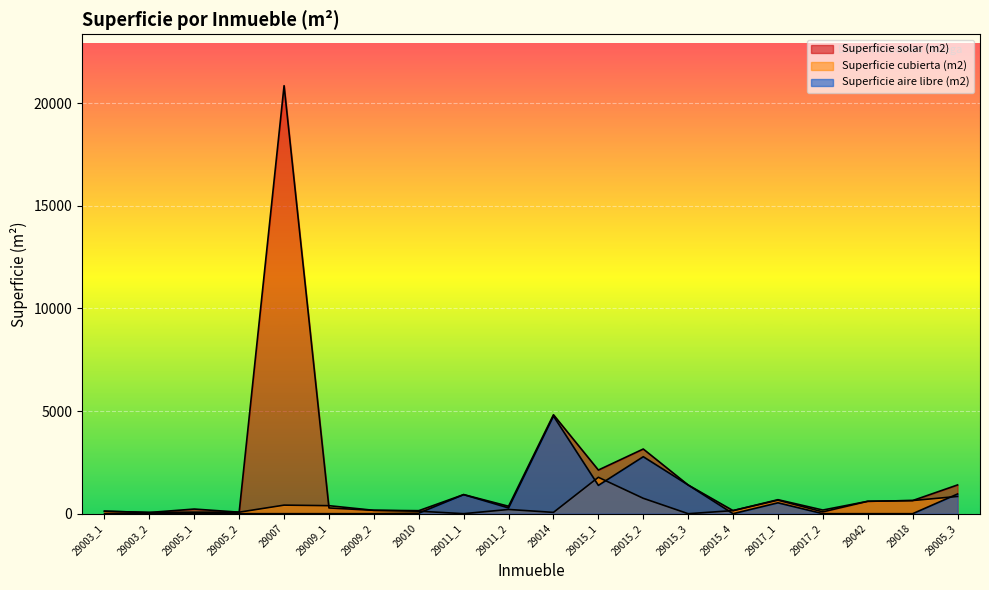

Where is the first local maximum for Superficie aire libre (m2)?

29011_1